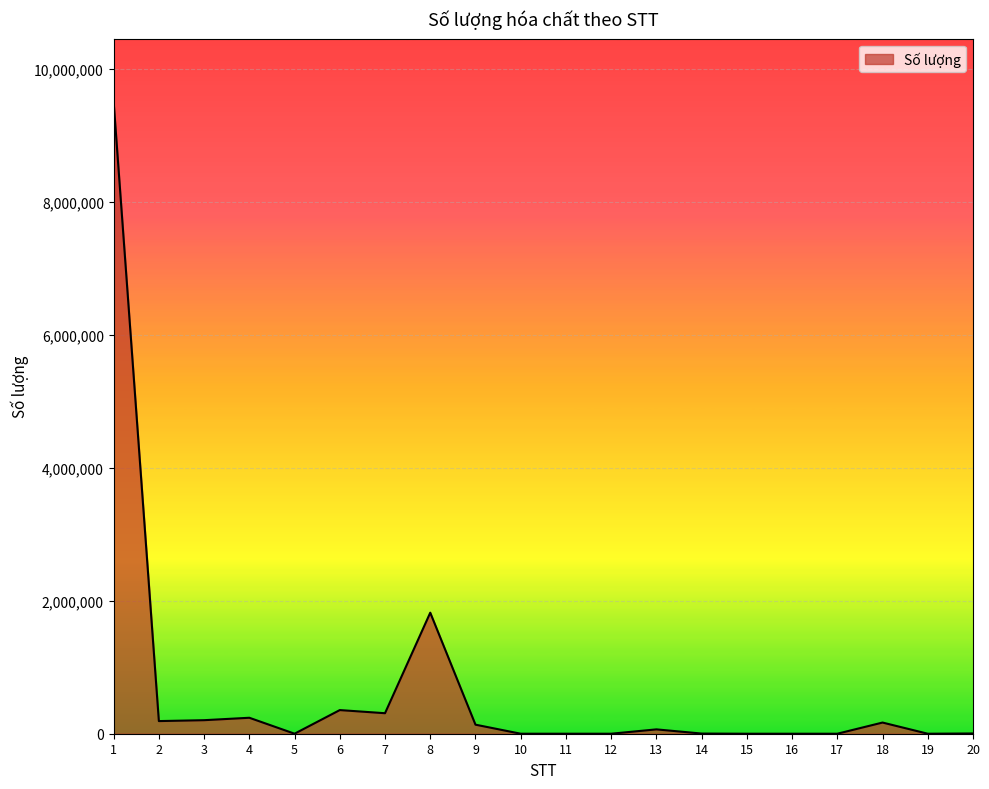

What is the greatest value displayed?

9500000